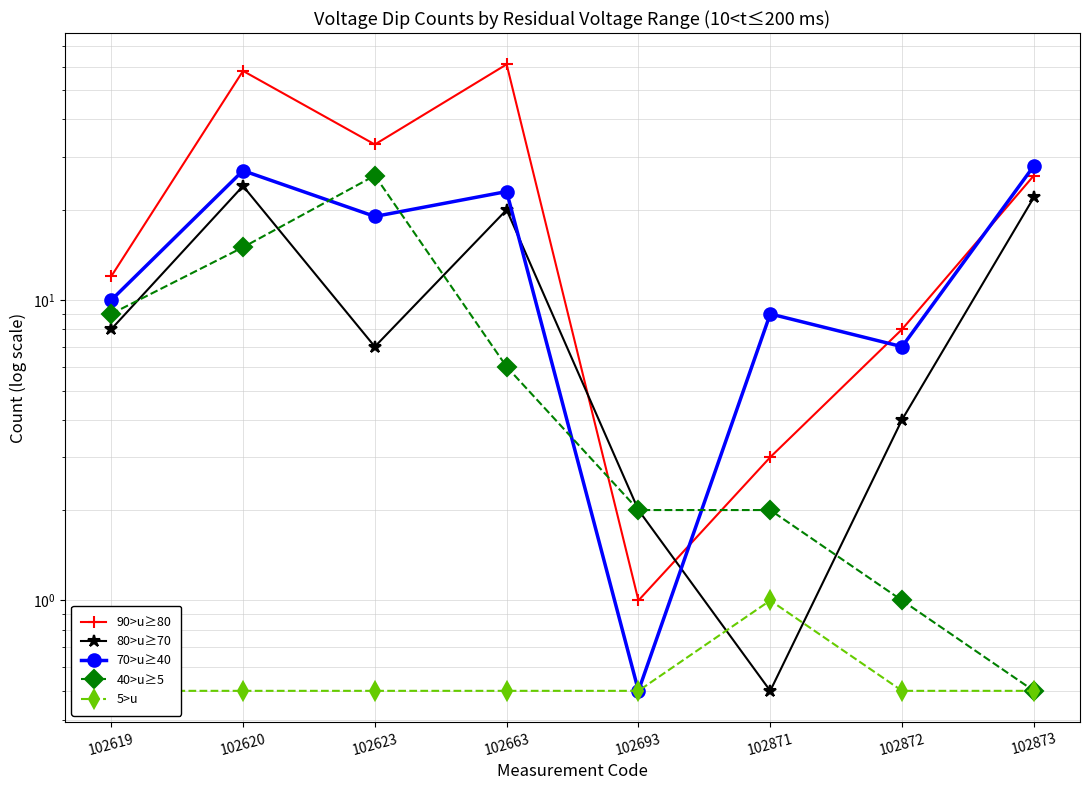

True or false: 40>u≥5 has more than 2 points higher than both neighbors.

False